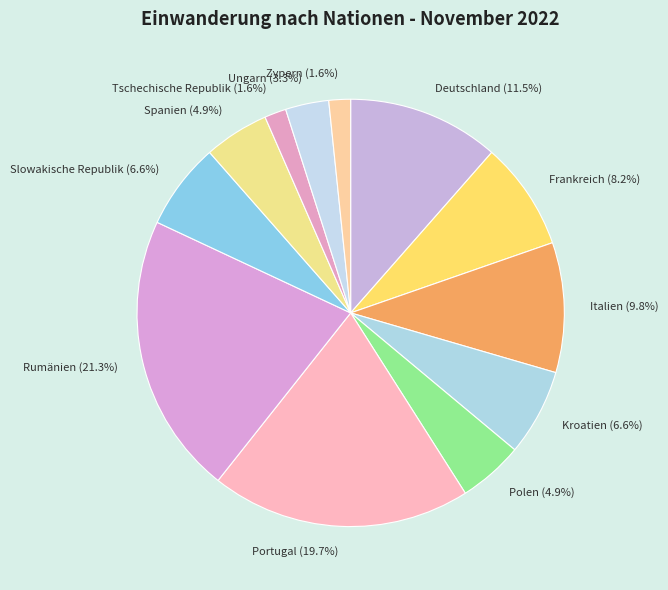

Does any single category account for the majority?

No